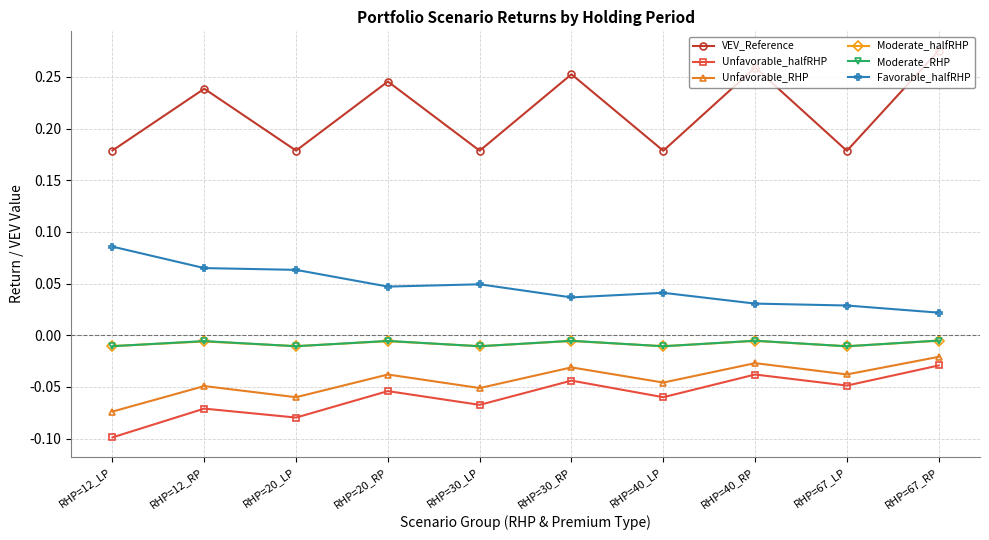

Count the number of data series in this chart.

6